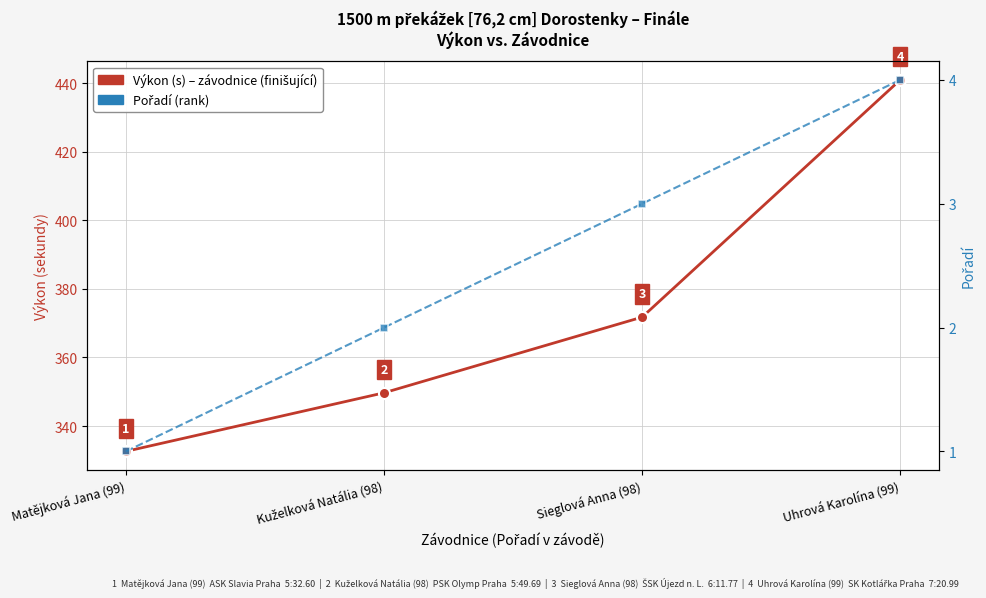

Reading left to right, what are all the values shown in this chart?

Výkon (s) – závodnice (finišující): Matějková Jana (99)=332.6	Kuželková Natália (98)=349.7	Sieglová Anna (98)=371.8	Uhrová Karolína (99)=441.0
Pořadí (rank): Matějková Jana (99)=1.0	Kuželková Natália (98)=2.0	Sieglová Anna (98)=3.0	Uhrová Karolína (99)=4.0